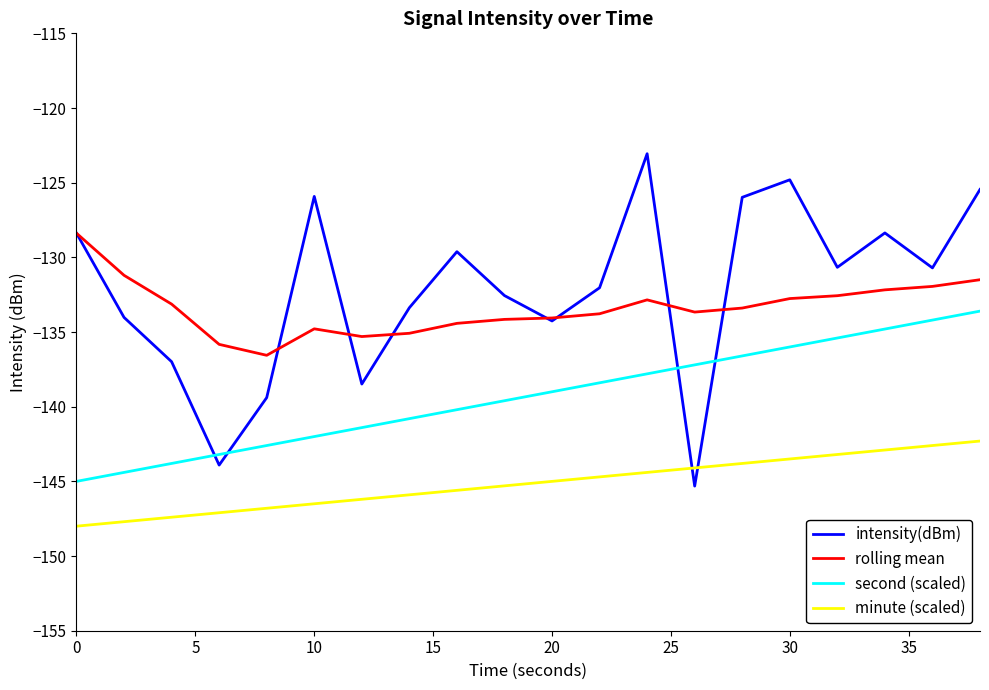

How many series are shown in this chart?

4